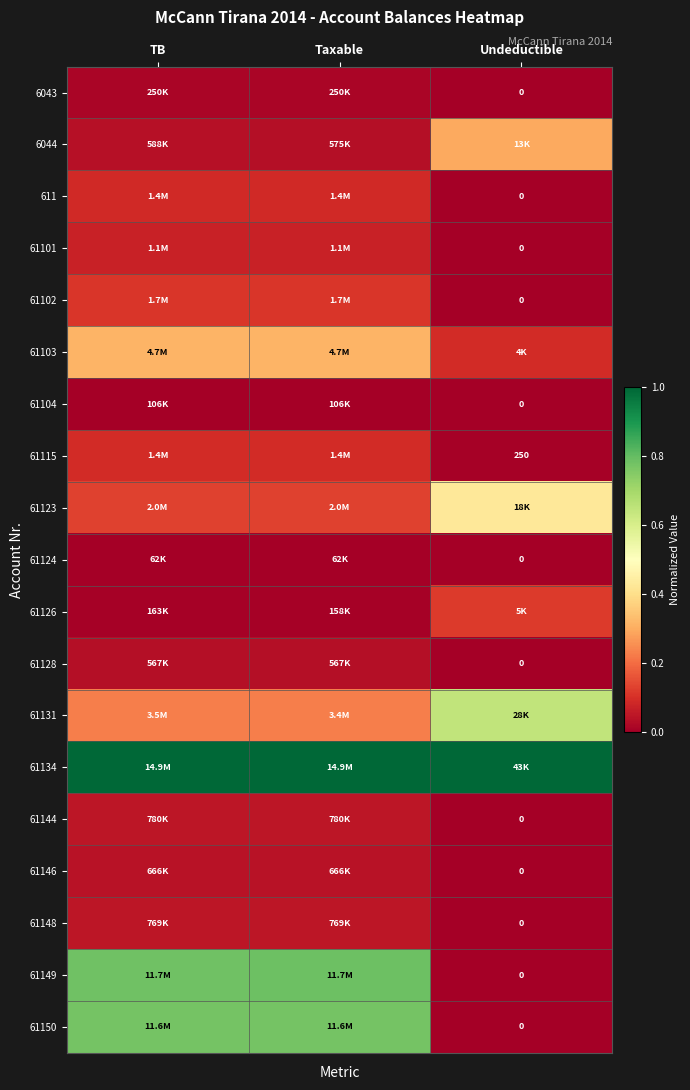

What is the difference between the 6044 values at Taxable and Undeductible?

0.3